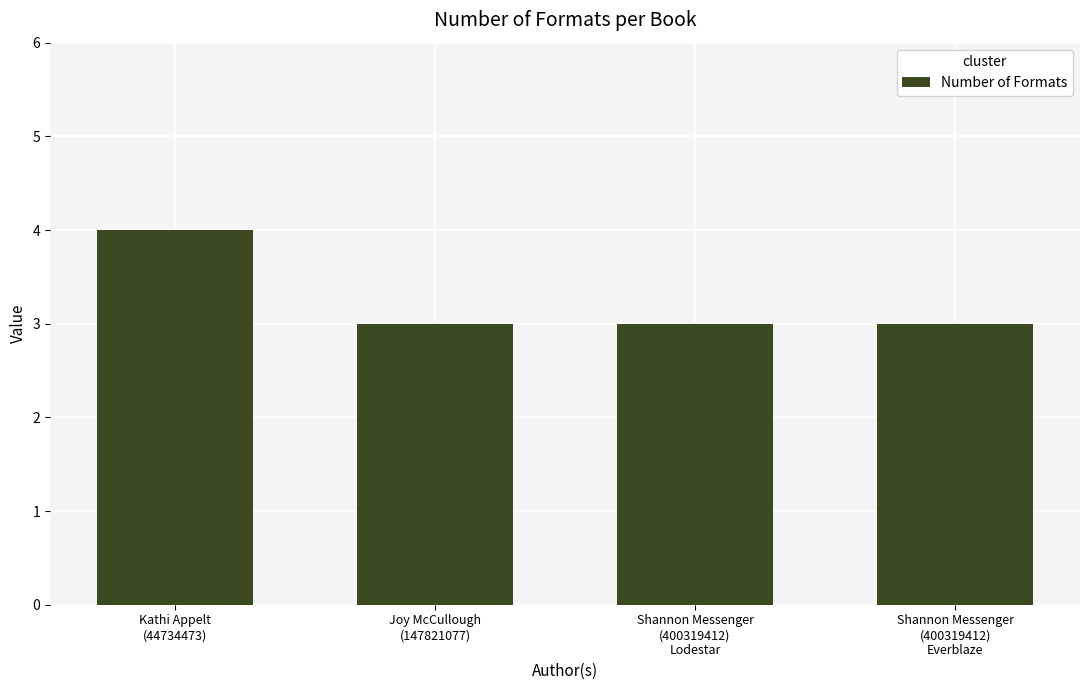

What is the greatest value displayed?

4